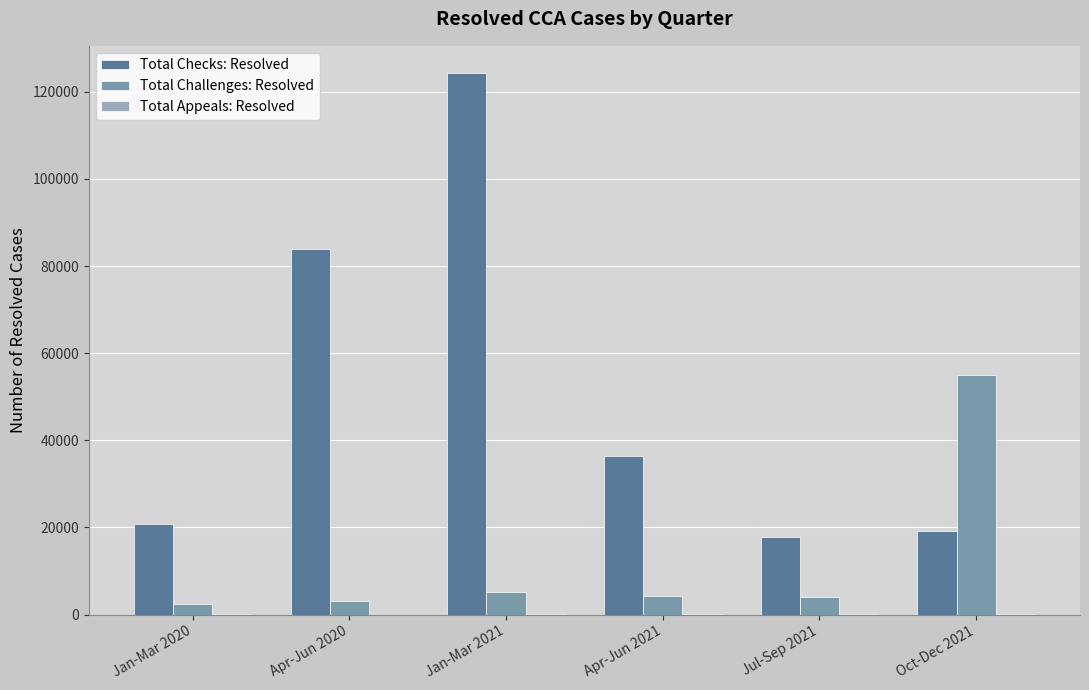

How many series are shown in this chart?

3